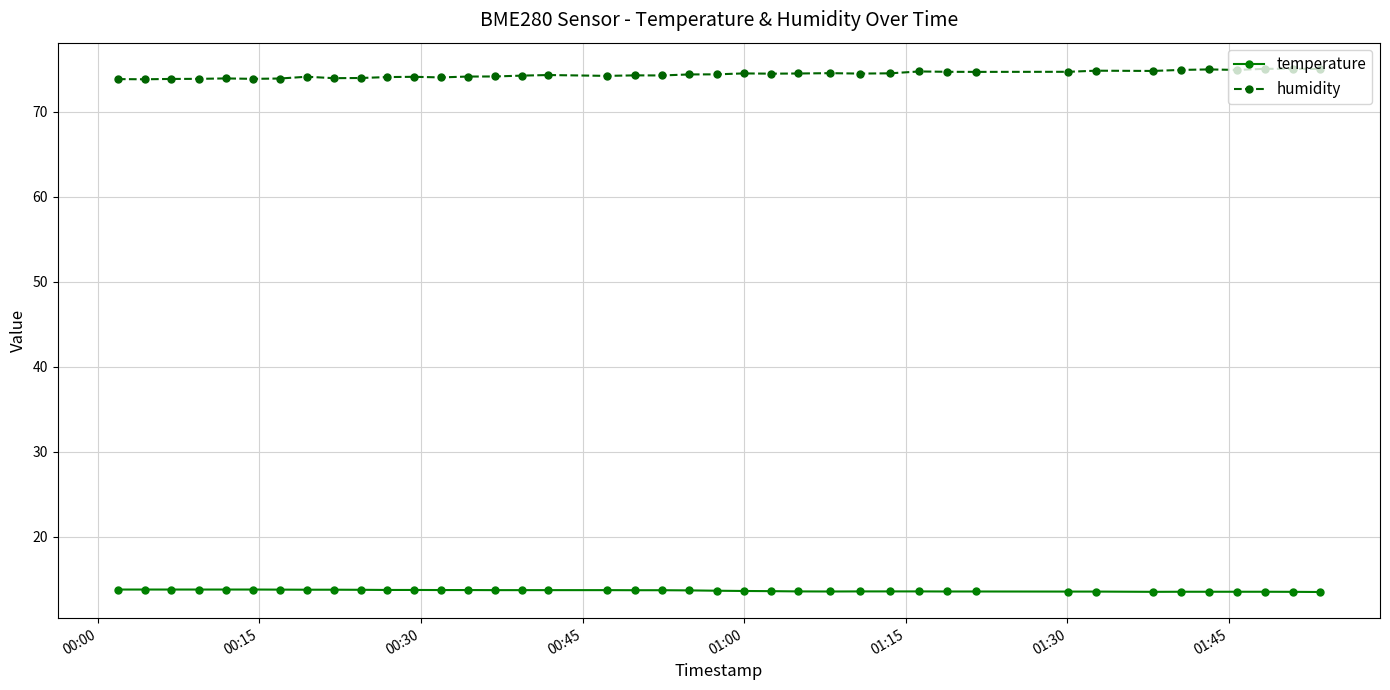

What is the value of the temperature point at the 2nd from the left?

13.8